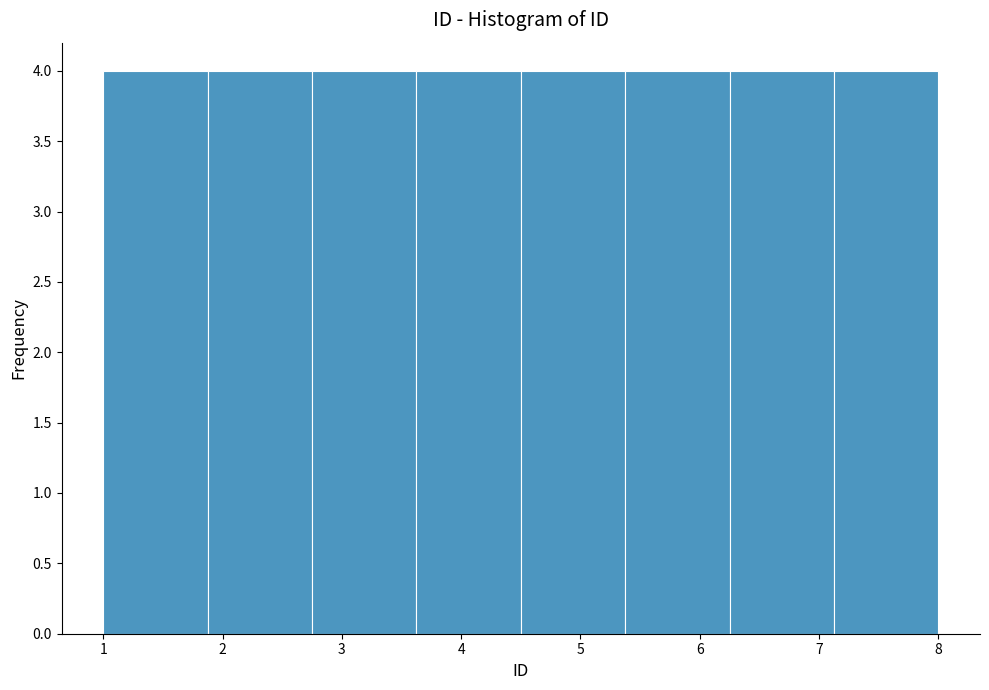

Reading left to right, transcribe this chart: for each bar, give the range it covers on the x-axis and its height. Neither the bar edges nor the heights are printed on the chart, so give them approximately, as read against the axes.

1.0 to 1.9: 4
1.9 to 2.8: 4
2.8 to 3.6: 4
3.6 to 4.5: 4
4.5 to 5.4: 4
5.4 to 6.3: 4
6.3 to 7.1: 4
7.1 to 8.0: 4